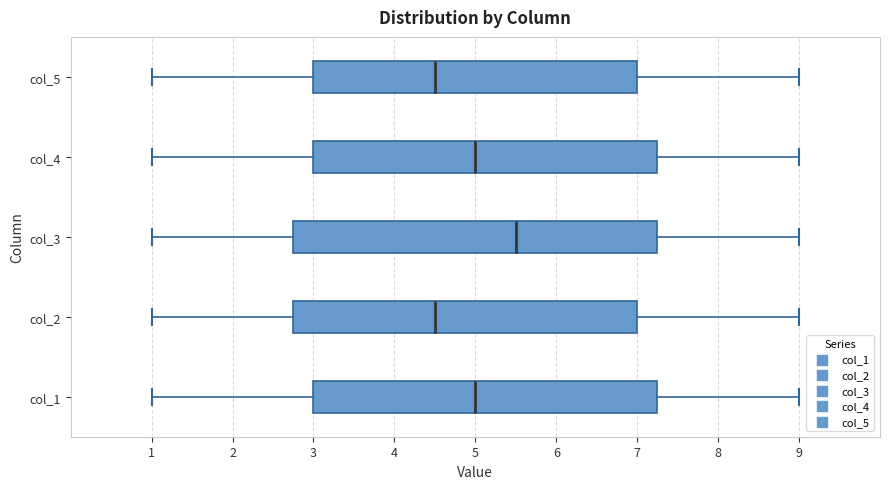

Comparing the boxes themselves (not the whiskers), which one is the widest?

col_3